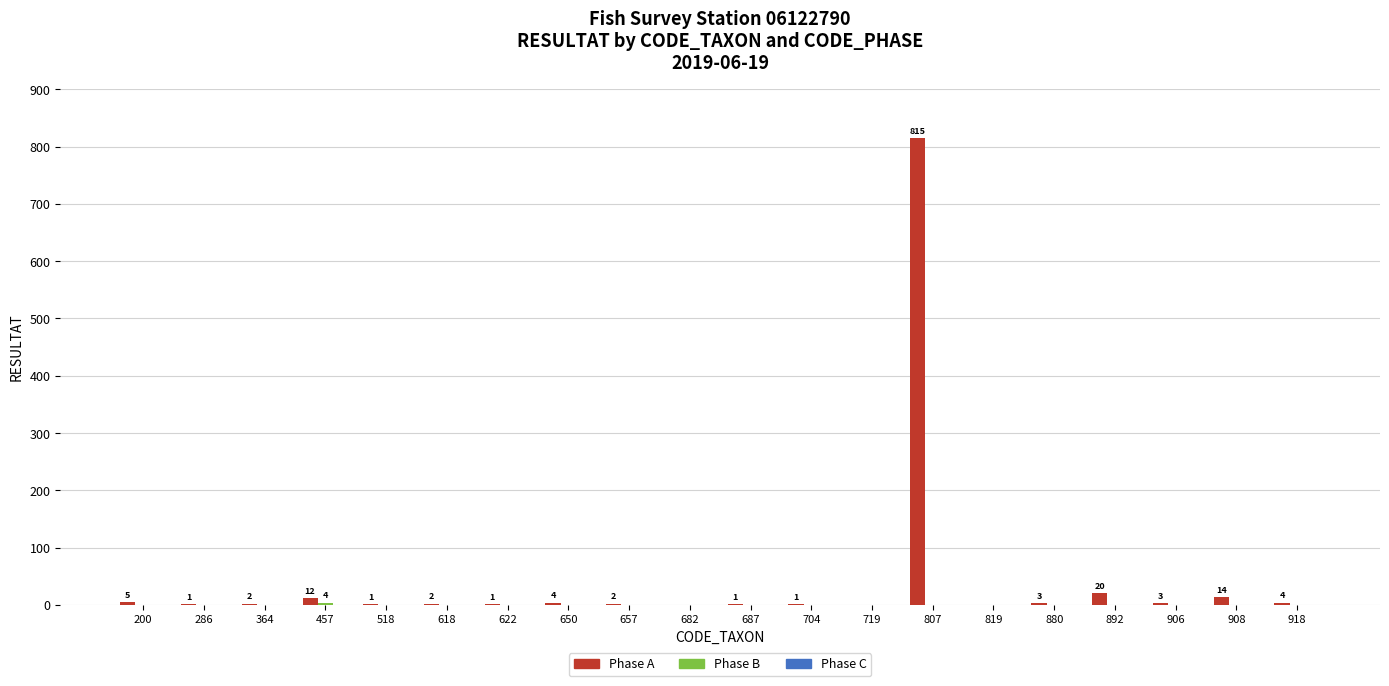

What is the greatest value displayed?

815